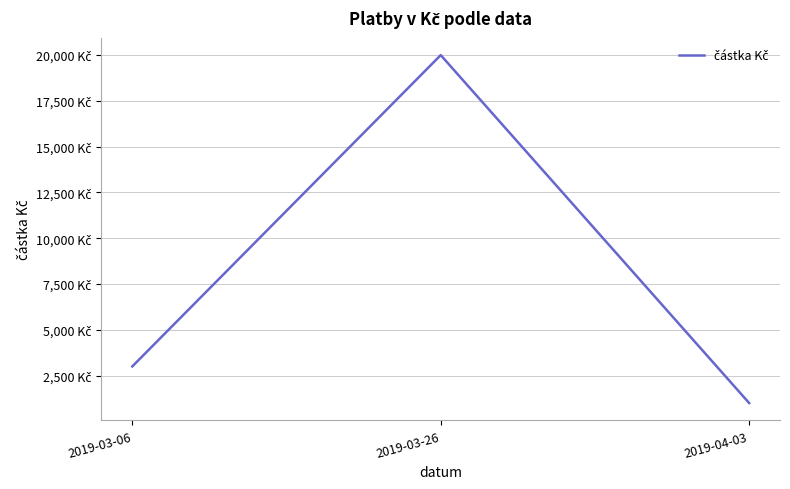

Does the chart have visible grid lines?

Yes